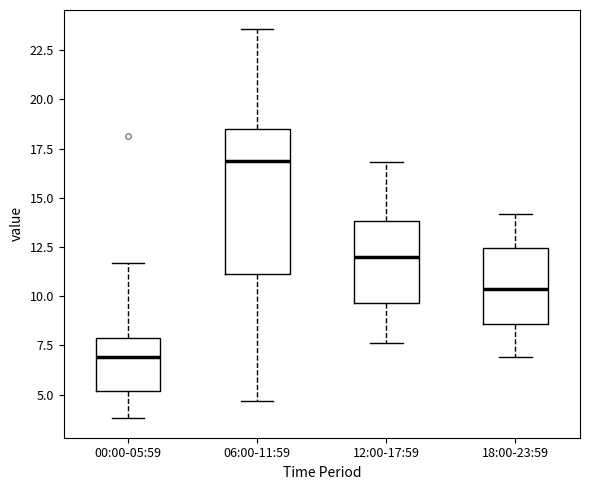

Reading left to right, read every box against the y-axis: the position of its median line, the range the box covers, and the ends of its whiskers. The values are not printed on the chart, so give them approximately, as read against the axis.

00:00-05:59: median 7.0, box 5.0 to 8.0, whiskers 4.0 to 11.5
06:00-11:59: median 17.0, box 11.0 to 18.5, whiskers 4.5 to 23.5
12:00-17:59: median 12.0, box 9.5 to 14.0, whiskers 7.5 to 17.0
18:00-23:59: median 10.5, box 8.5 to 12.5, whiskers 7.0 to 14.0